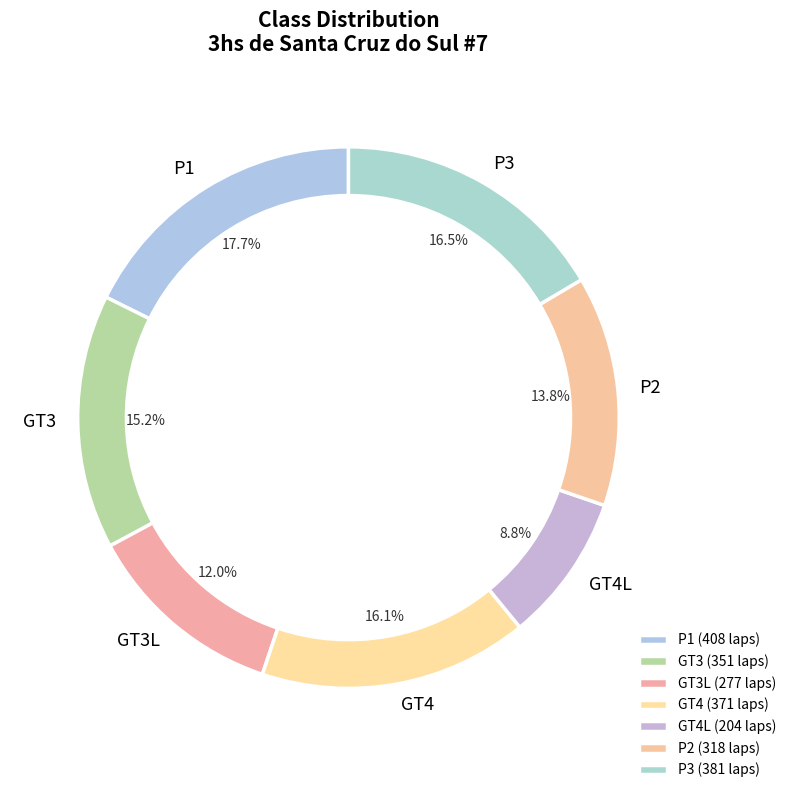

What is the ratio of the value at GT4L to the value at P1?

0.5